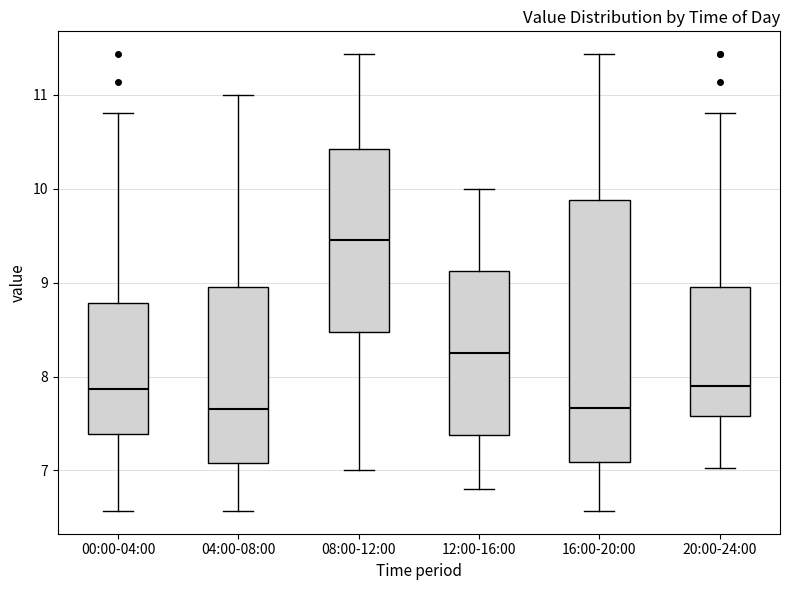

Reading left to right, transcribe this box plot: for each box, give where its median line is, the range the box spans, and where its two whiskers end, as read against the y-axis. The values are not printed on the chart, so give them approximately, as read against the axis.

00:00-04:00: median 7.9, box 7.4 to 8.8, whiskers 6.6 to 10.8
04:00-08:00: median 7.7, box 7.1 to 9.0, whiskers 6.6 to 11.0
08:00-12:00: median 9.5, box 8.5 to 10.4, whiskers 7.0 to 11.4
12:00-16:00: median 8.3, box 7.4 to 9.1, whiskers 6.8 to 10.0
16:00-20:00: median 7.7, box 7.1 to 9.9, whiskers 6.6 to 11.4
20:00-24:00: median 7.9, box 7.6 to 9.0, whiskers 7.0 to 10.8